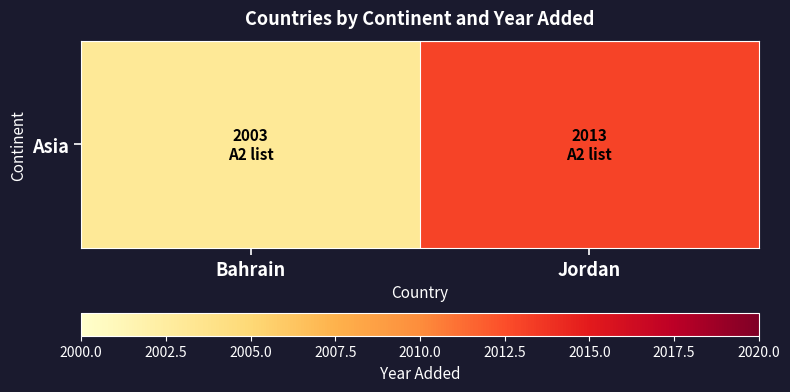

Reading right to left, list all the values displayed in this chart.

2013	2003